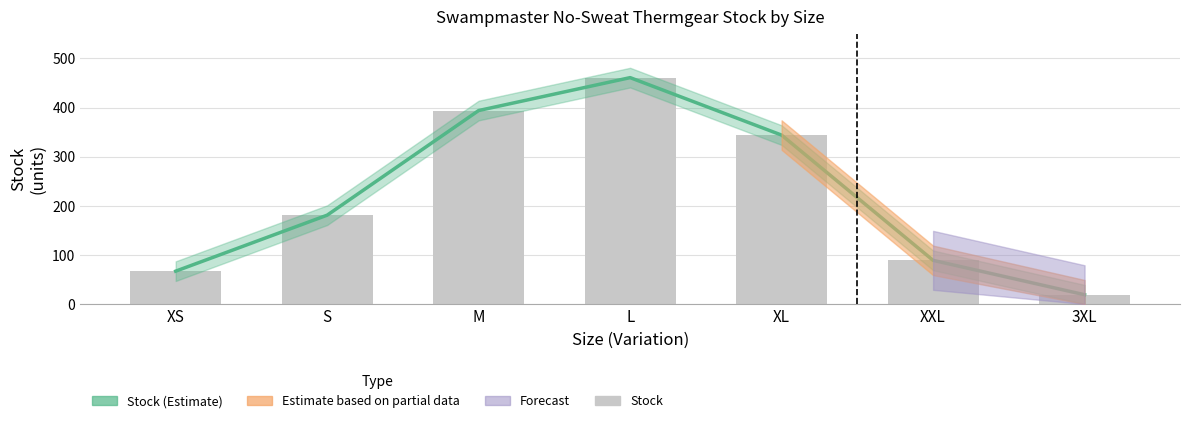

Is the value of Stock at 3XL greater than the value of Estimate at M?

No